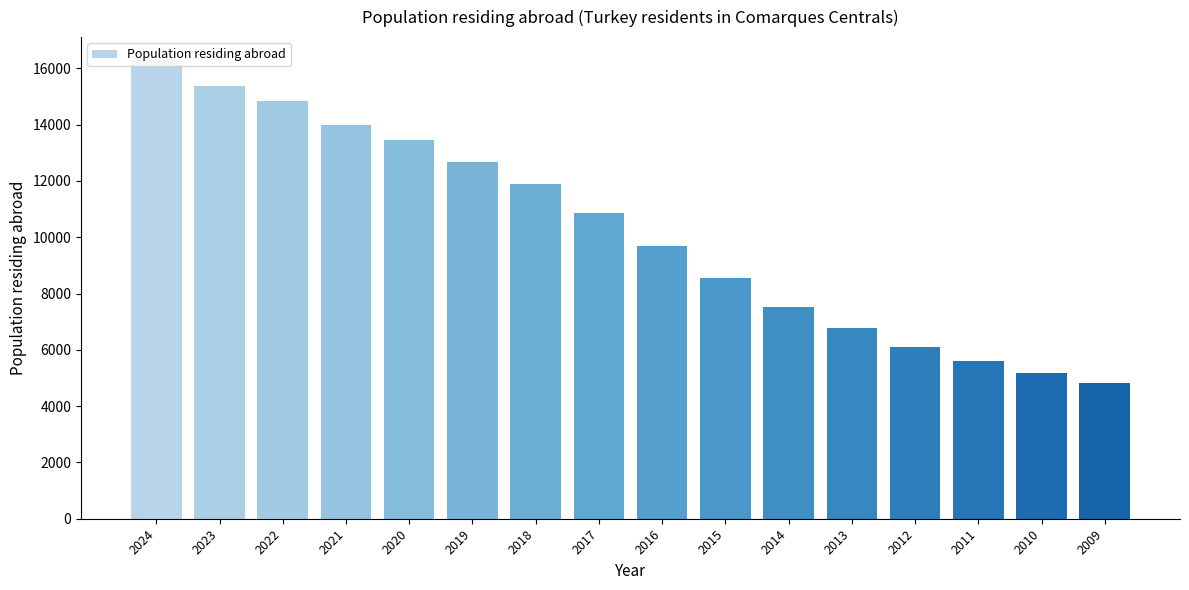

The chart shows a value of 12675 at 2019. True or false?

True